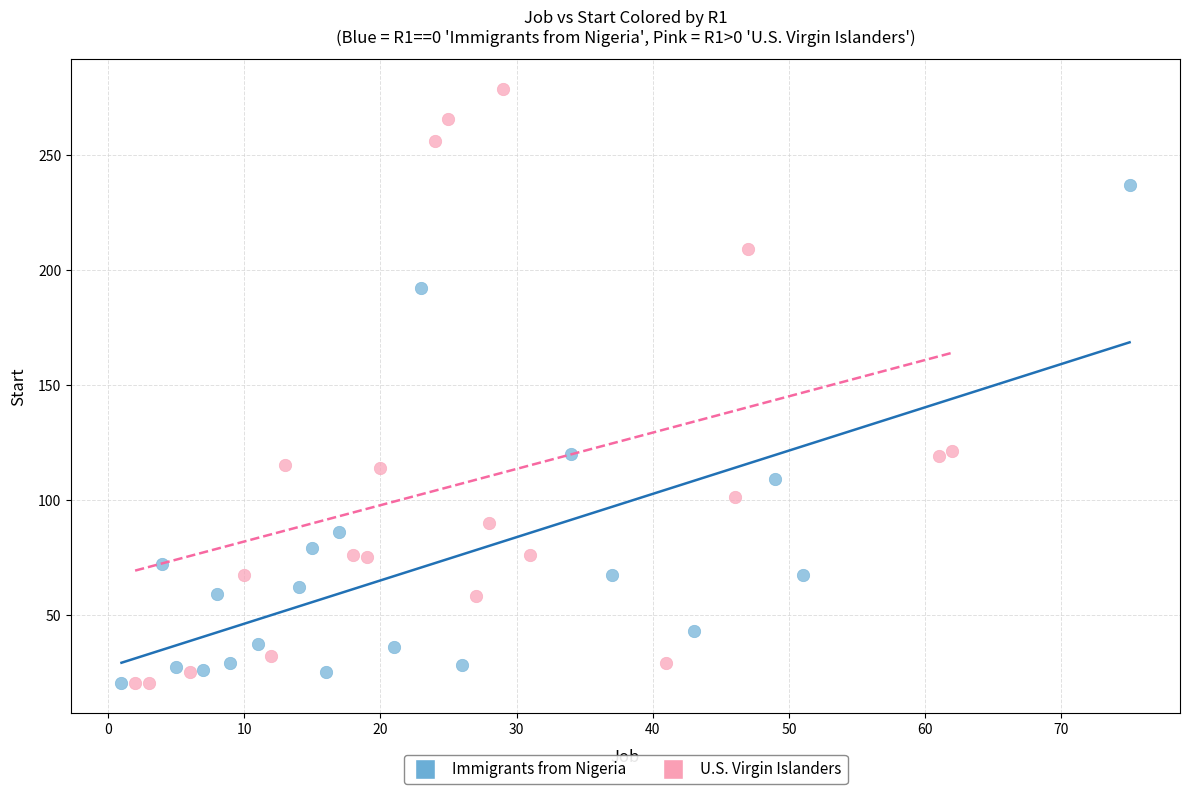

Which series contains the highest Y value?

U.S. Virgin Islanders